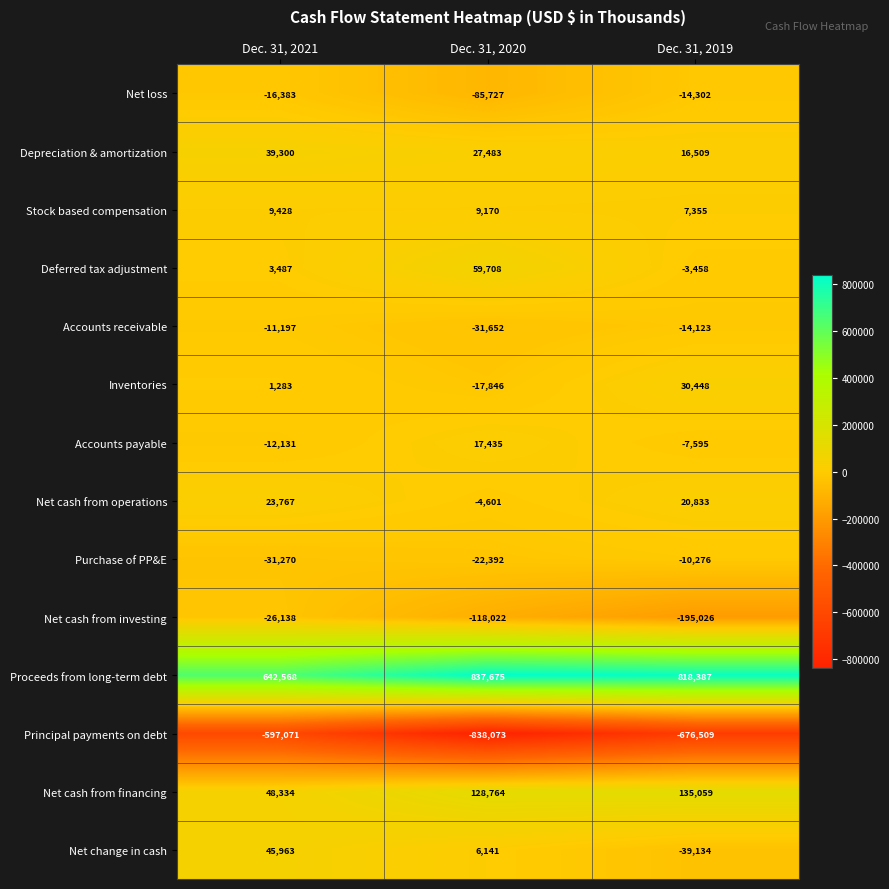

Rank the series by their maximum value, from lowest to highest.

Principal payments on debt, Net cash from investing, Net loss, Accounts receivable, Purchase of PP&E, Stock based compensation, Accounts payable, Net cash from operations, Inventories, Depreciation & amortization, Net change in cash, Deferred tax adjustment, Net cash from financing, Proceeds from long-term debt